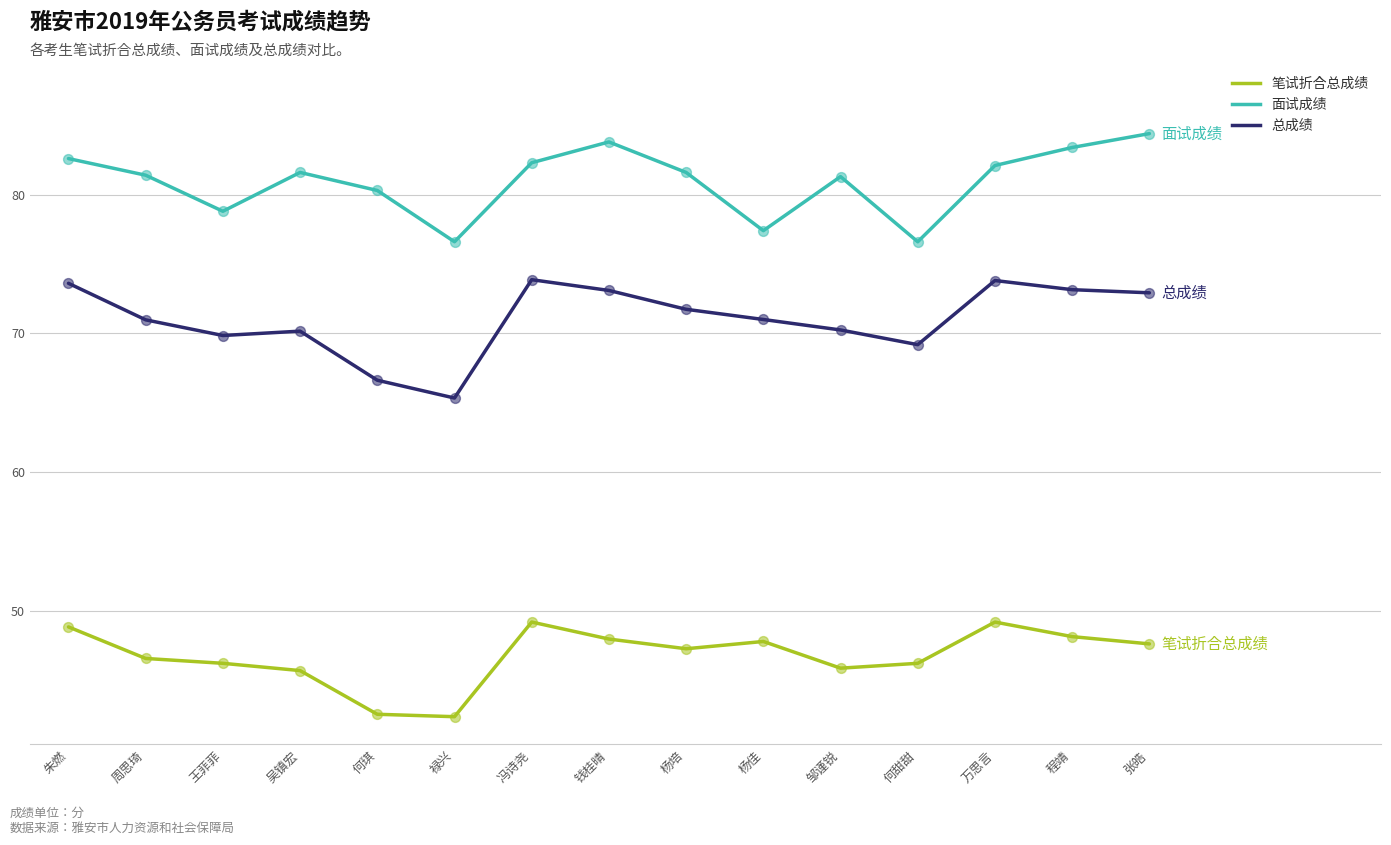

Which series has the largest total across all categories?

面试成绩